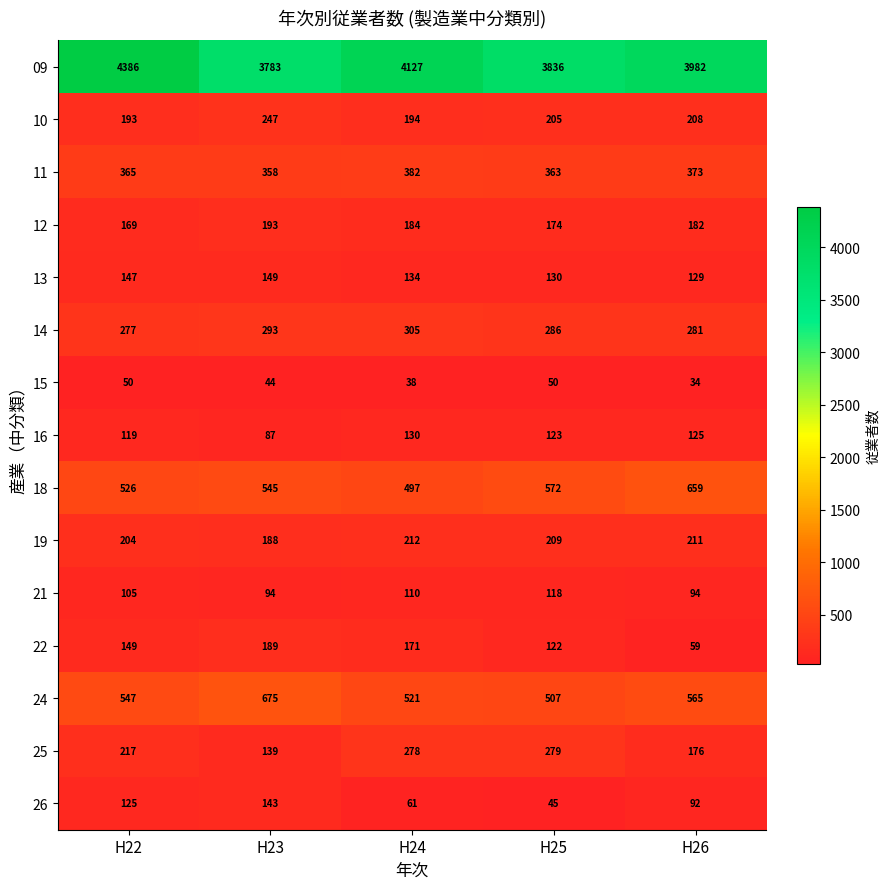

At which category does the chart reach its peak across all series?

H22